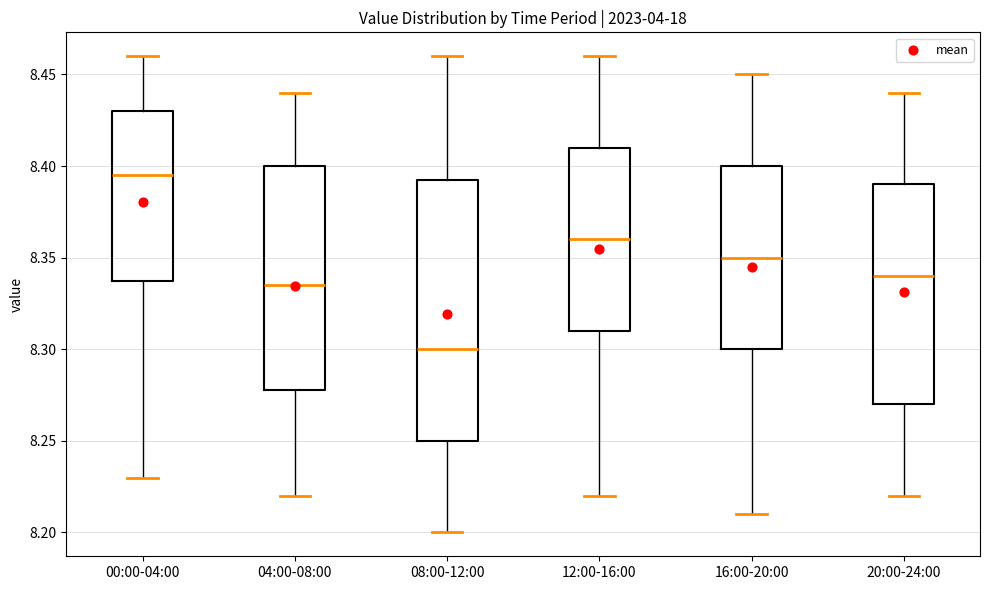

Reading left to right, read every box against the y-axis: the position of its median line, the range the box covers, and the ends of its whiskers. The values are not printed on the chart, so give them approximately, as read against the axis.

00:00-04:00: median 8.395, box 8.340 to 8.430, whiskers 8.230 to 8.460
04:00-08:00: median 8.335, box 8.280 to 8.400, whiskers 8.220 to 8.440
08:00-12:00: median 8.300, box 8.250 to 8.395, whiskers 8.200 to 8.460
12:00-16:00: median 8.360, box 8.310 to 8.410, whiskers 8.220 to 8.460
16:00-20:00: median 8.350, box 8.300 to 8.400, whiskers 8.210 to 8.450
20:00-24:00: median 8.340, box 8.270 to 8.390, whiskers 8.220 to 8.440